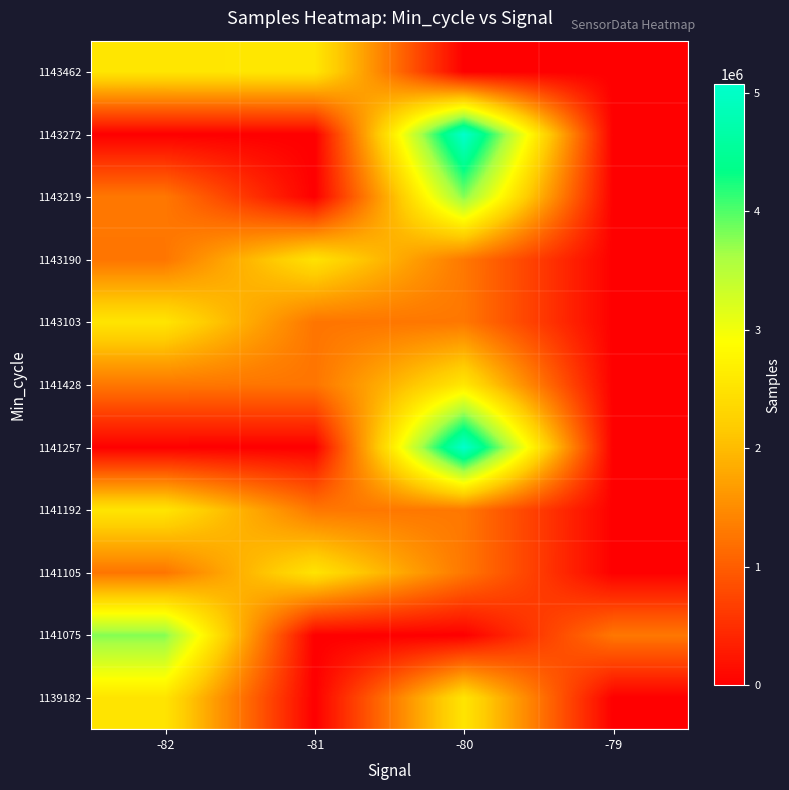

At which category does the chart reach its minimum across all series?

-81